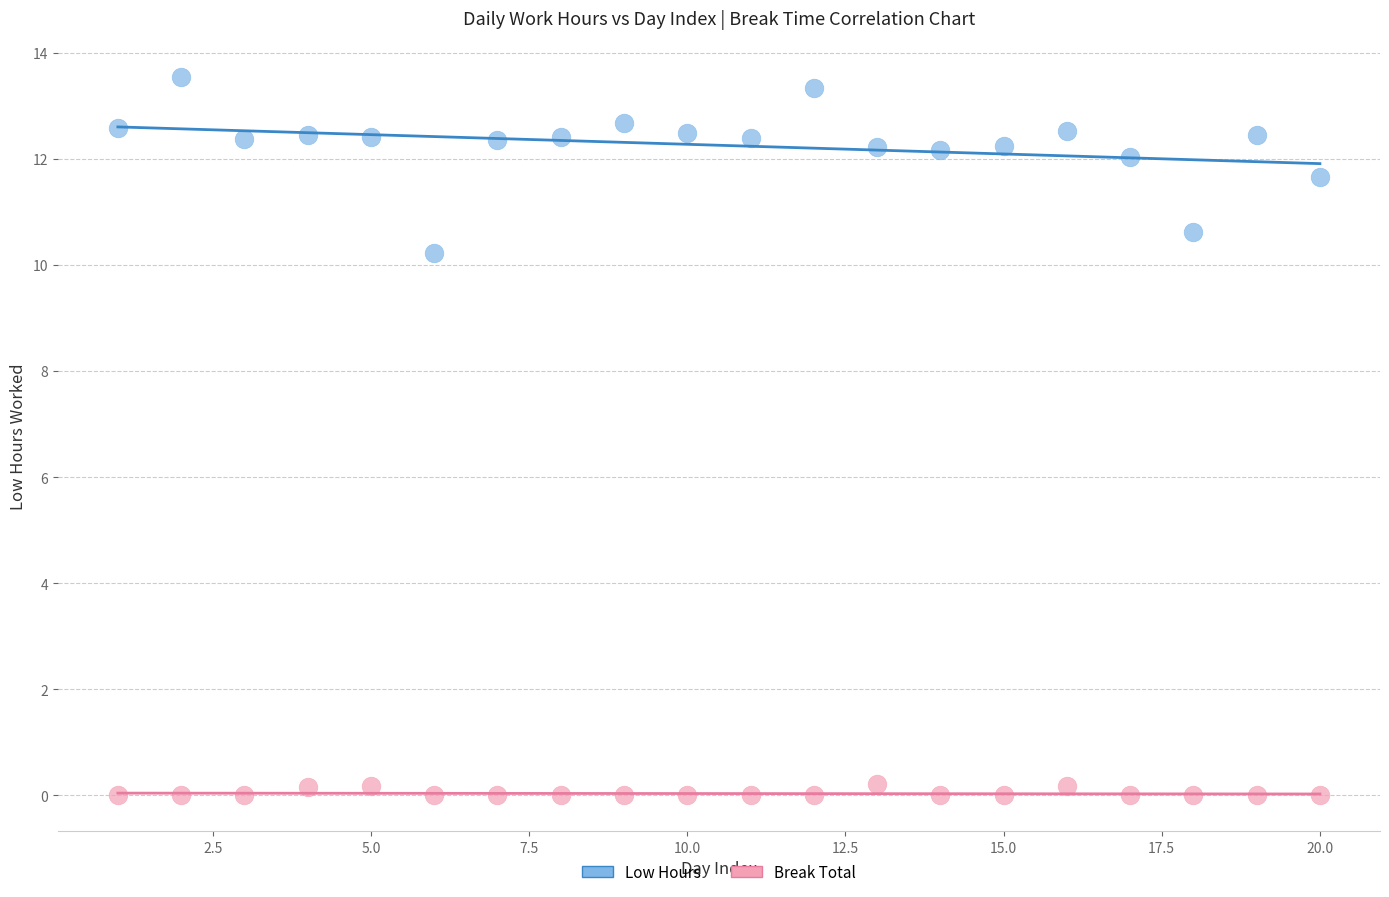

Which series has the widest spread of Y values?

Low Hours